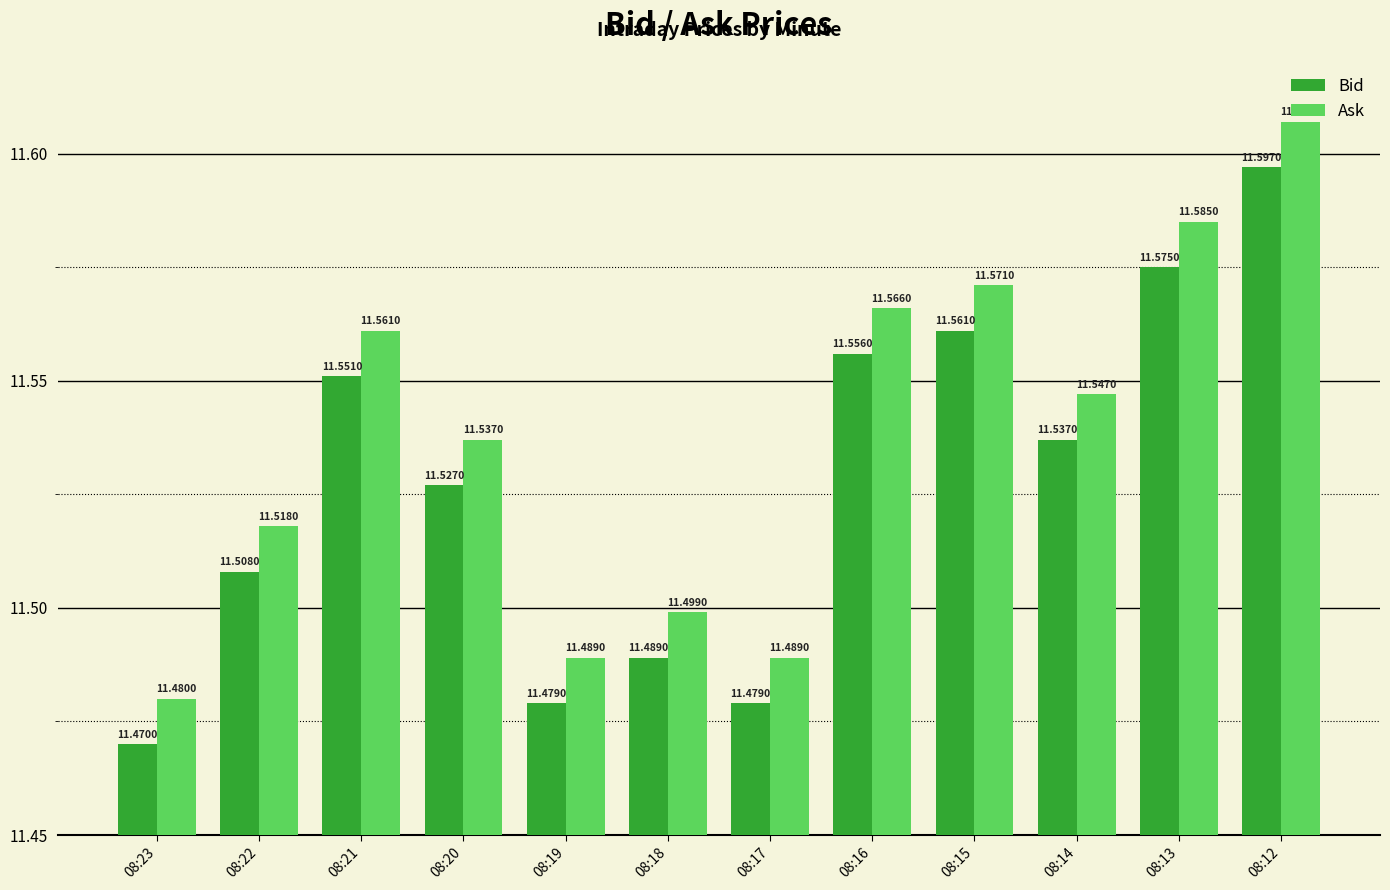

The value of Bid at 08:14 is 11.5. True or false?

True